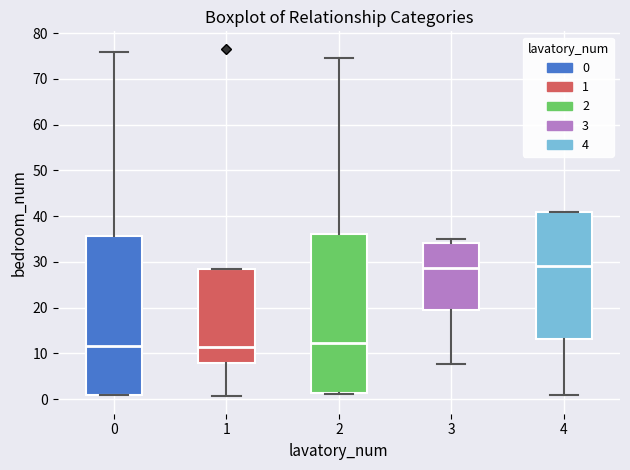

Reading left to right, transcribe this box plot: for each box, give where its median line is, the range the box spans, and where its two whiskers end, as read against the y-axis. The values are not printed on the chart, so give them approximately, as read against the axis.

0: median 12, box 1 to 36, whiskers 1 to 76
1: median 11, box 8 to 28, whiskers 1 to 28
2: median 12, box 1 to 36, whiskers 1 to 75
3: median 29, box 20 to 34, whiskers 8 to 35
4: median 29, box 13 to 41, whiskers 1 to 41